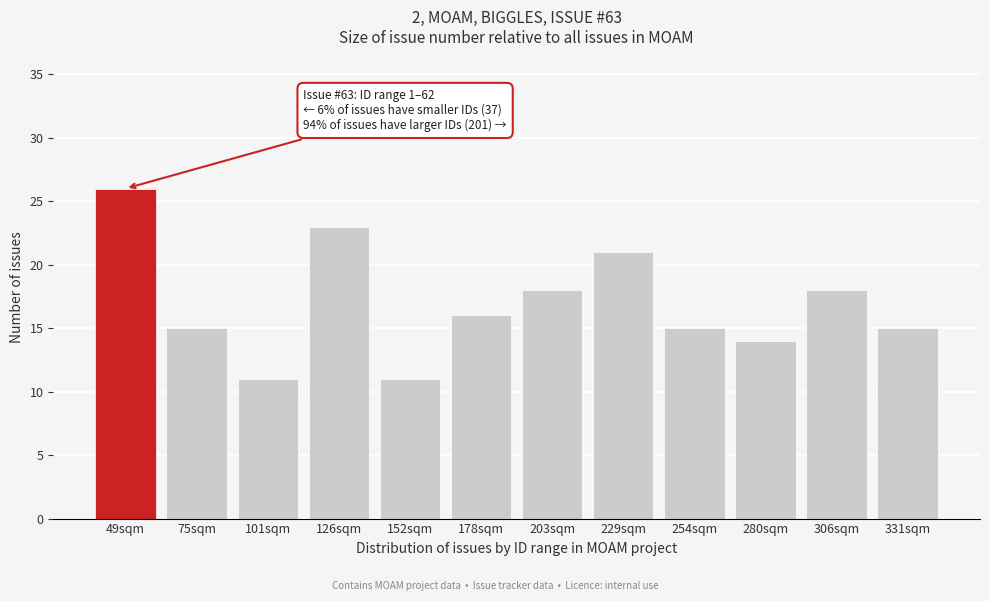

Reading left to right, transcribe all the data shown in this chart.

26	15	11	23	11	16	18	21	15	14	18	15